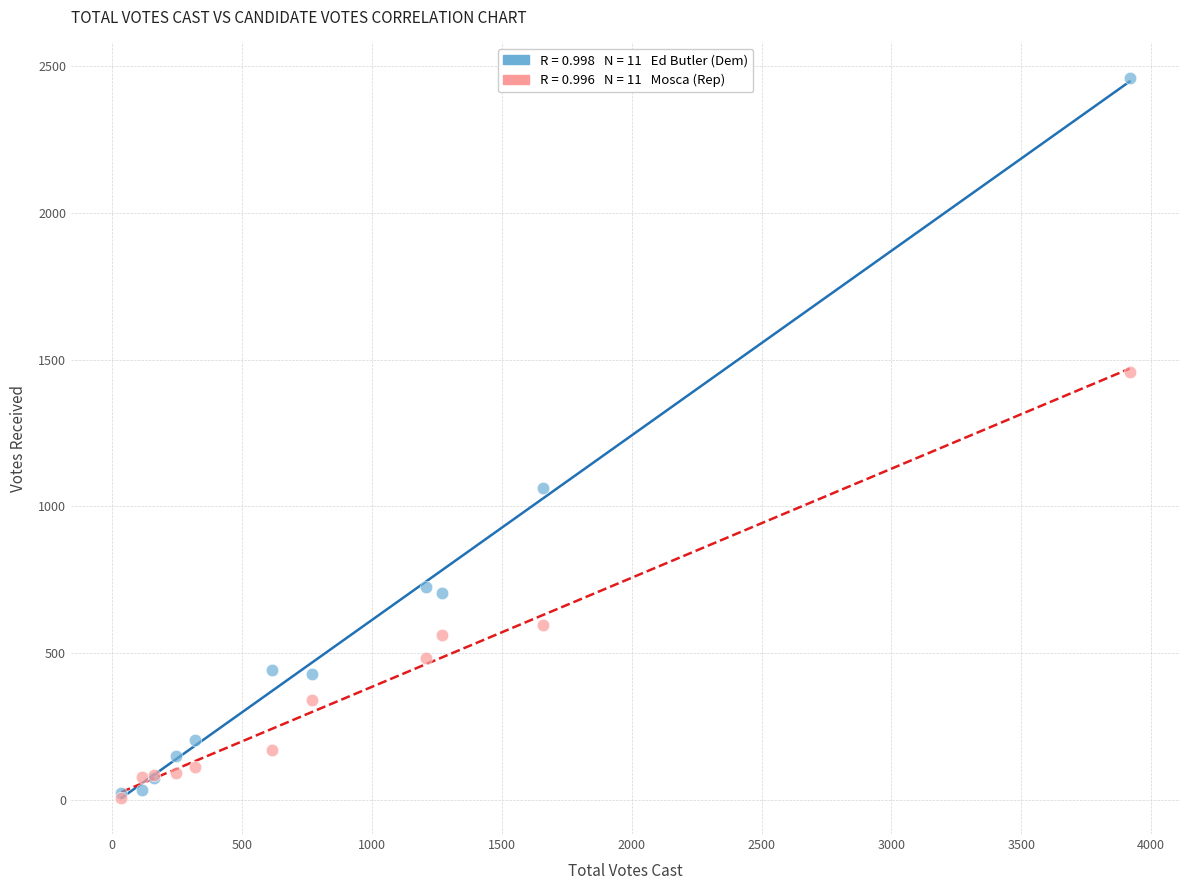

Across all series, what Y value is closest to 1232?

1064